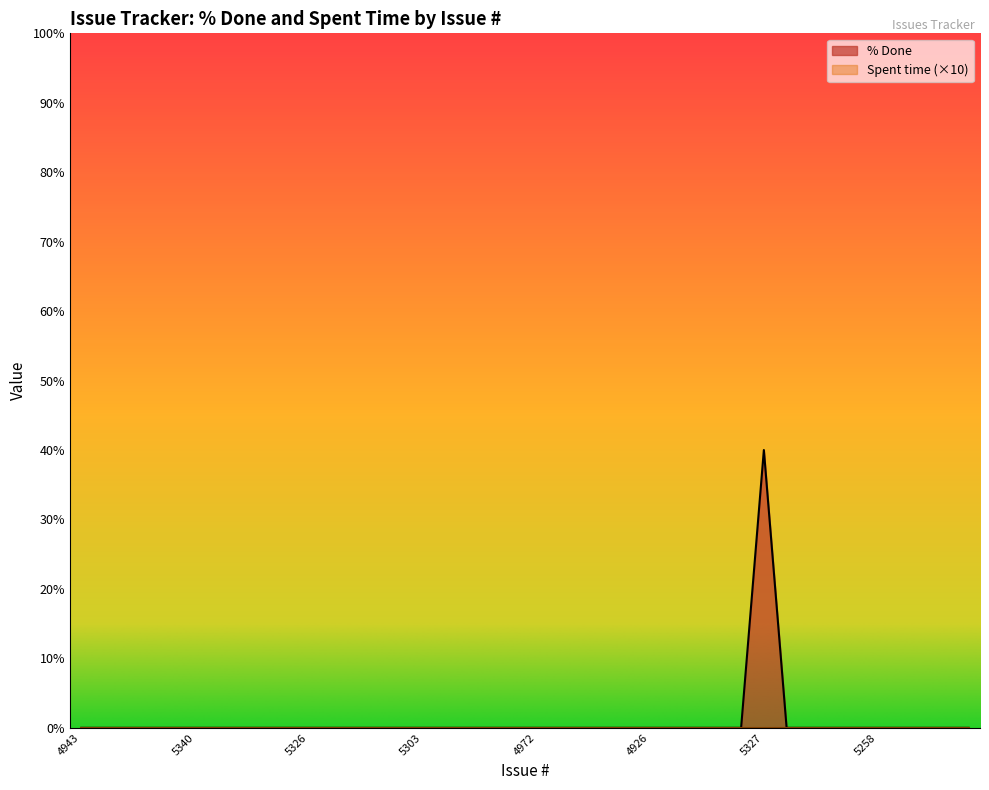

At which category does the chart reach its minimum across all series?

4943